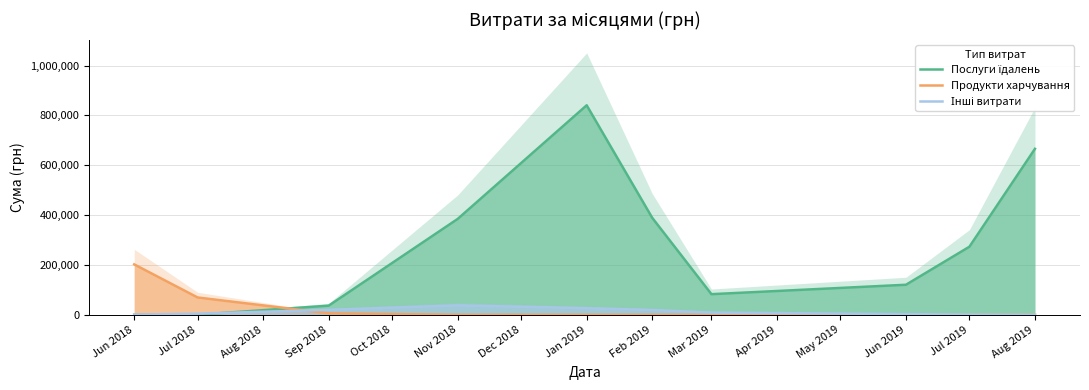

The value of Продукти харчування at Jun 2018 is 202550.6. True or false?

True